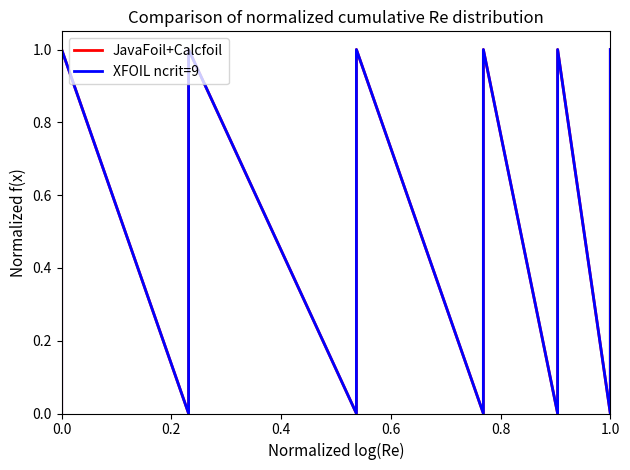

True or false: JavaFoil+Calcfoil and XFOIL ncrit=9 intersect in this chart.

False